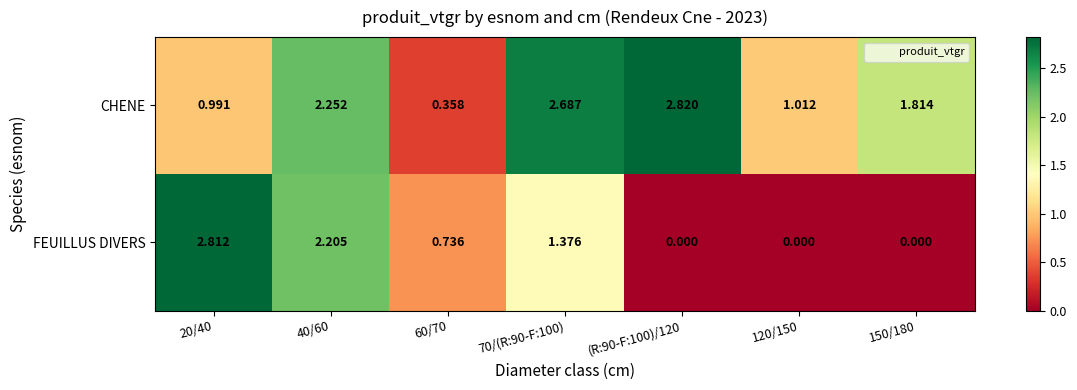

At which category does the chart reach its peak across all series?

(R:90-F:100)/120